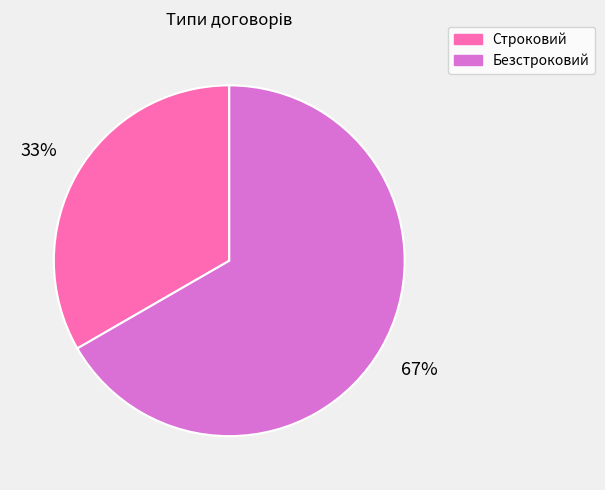

Approximately how many times larger is the value at Безстроковий compared to Строковий?

2.0